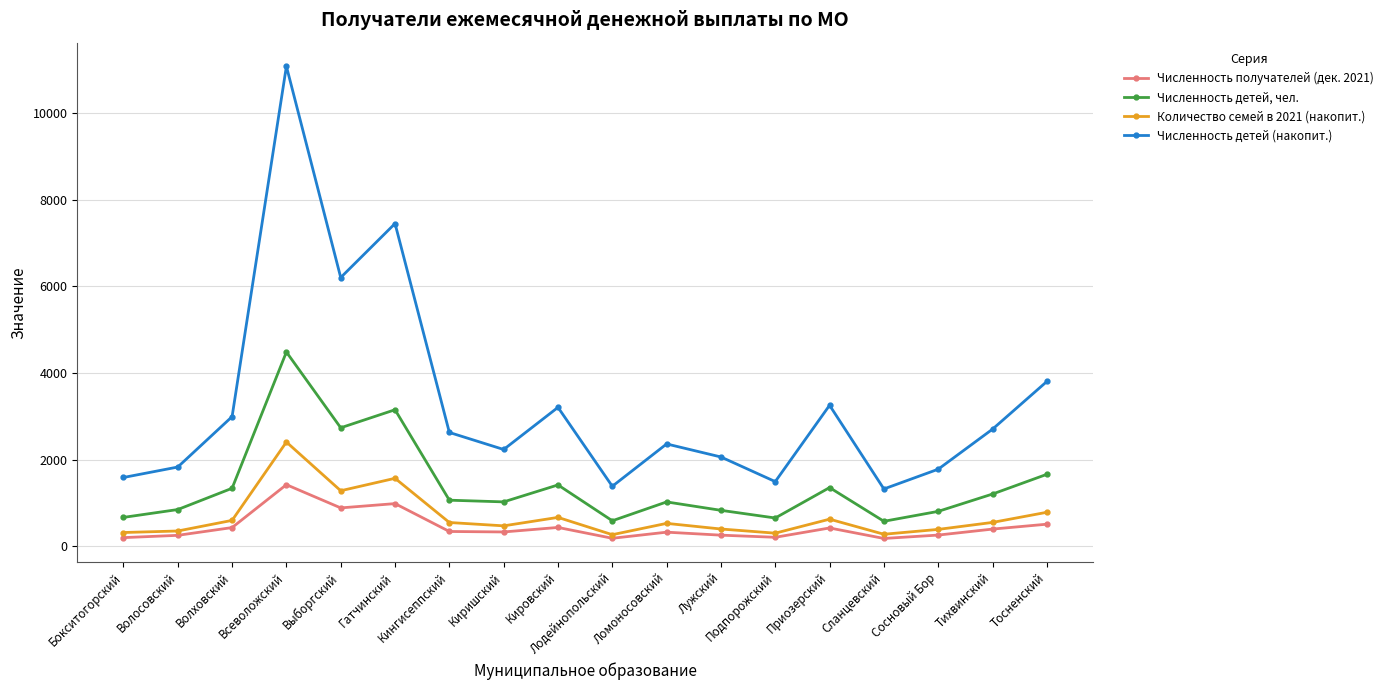

At which label does Численность детей (накопит.) first exceed 2631?

Волховский